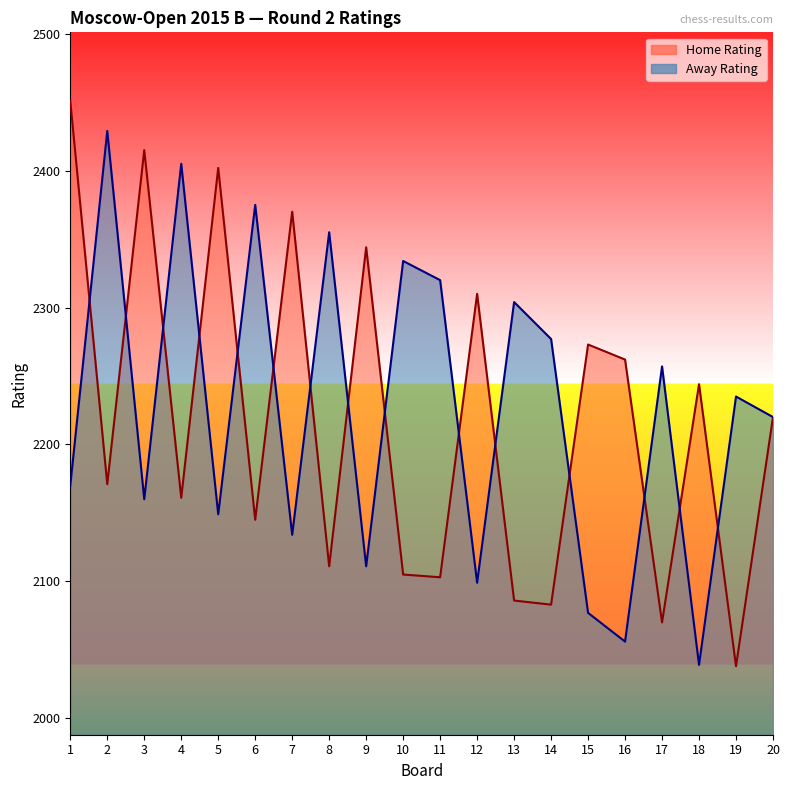

Where is Home Rating nearest to the value 2244?

18